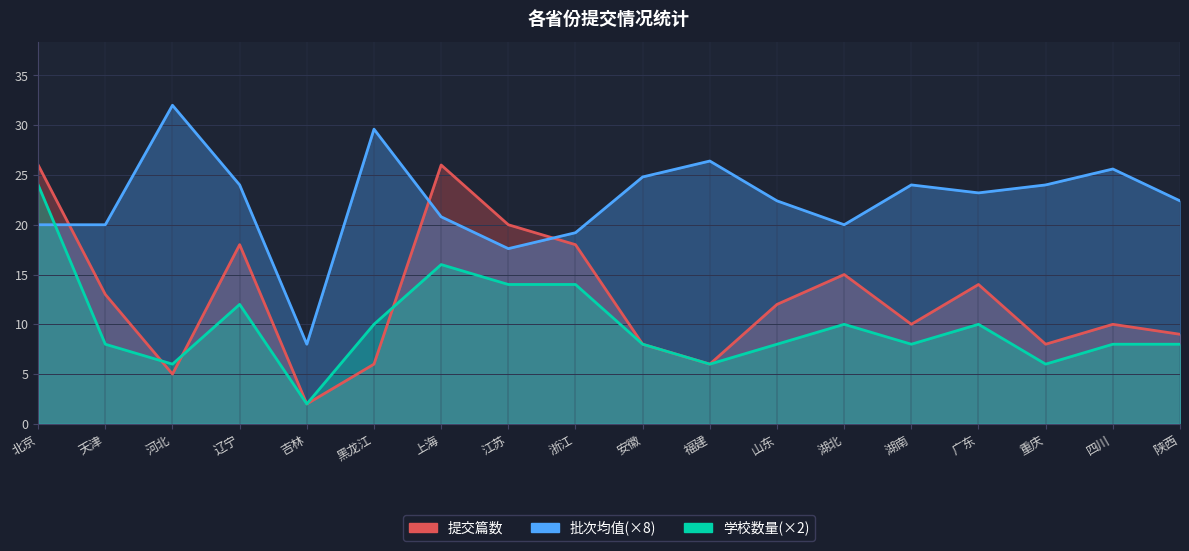

Reading left to right, transcribe all the data shown in this chart.

提交篇数: 北京=26.0	天津=13.0	河北=5.0	辽宁=18.0	吉林=2.0	黑龙江=6.0	上海=26.0	江苏=20.0	浙江=18.0	安徽=8.0	福建=6.0	山东=12.0	湖北=15.0	湖南=10.0	广东=14.0	重庆=8.0	四川=10.0	陕西=9.0
批次均值: 北京=20.0	天津=20.0	河北=32.0	辽宁=24.0	吉林=8.0	黑龙江=29.6	上海=20.8	江苏=17.6	浙江=19.2	安徽=24.8	福建=26.4	山东=22.4	湖北=20.0	湖南=24.0	广东=23.2	重庆=24.0	四川=25.6	陕西=22.4
学校数量: 北京=24.0	天津=8.0	河北=6.0	辽宁=12.0	吉林=2.0	黑龙江=10.0	上海=16.0	江苏=14.0	浙江=14.0	安徽=8.0	福建=6.0	山东=8.0	湖北=10.0	湖南=8.0	广东=10.0	重庆=6.0	四川=8.0	陕西=8.0